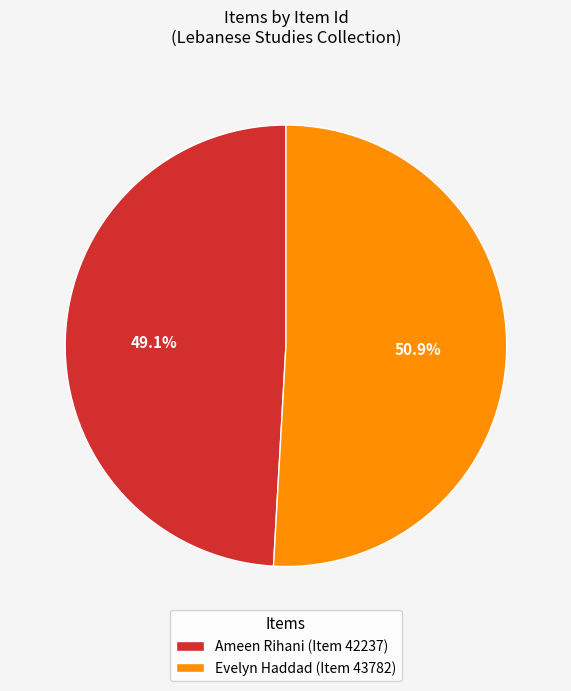

Do Evelyn Haddad (Item 43782) and Ameen Rihani (Item 42237) together represent more than half of the pie?

Yes